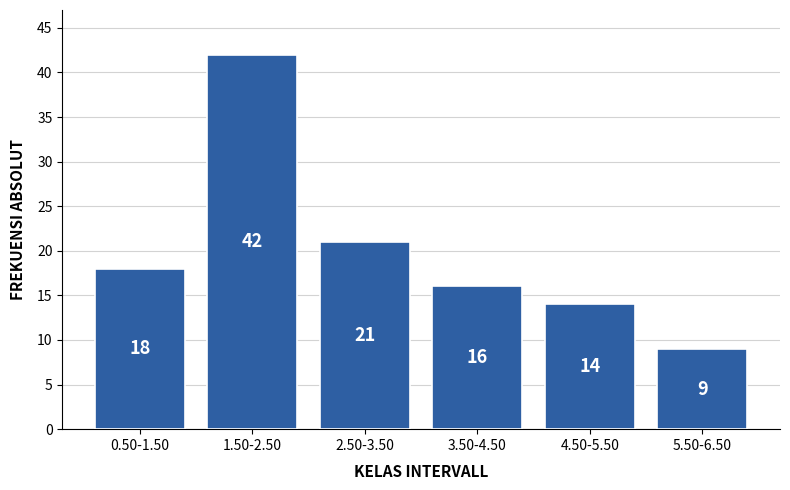

Reading right to left, list all the values displayed in this chart.

9	14	16	21	42	18